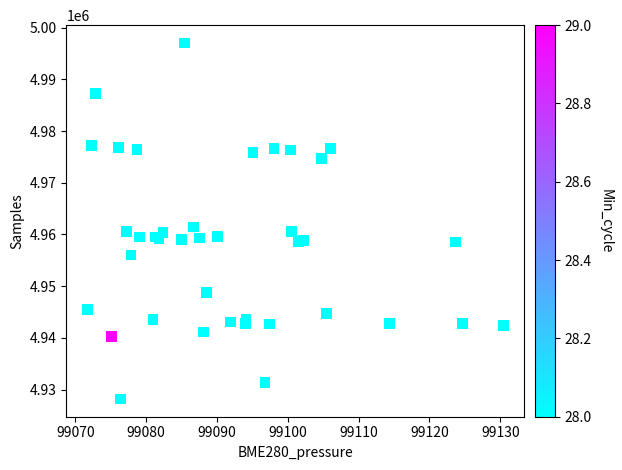

What Y value in the scatter plot is closest to 4962615?

4961463